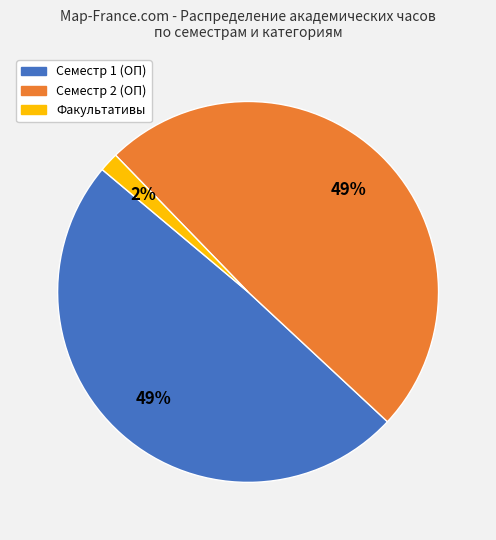

Is there a majority slice in this chart?

No